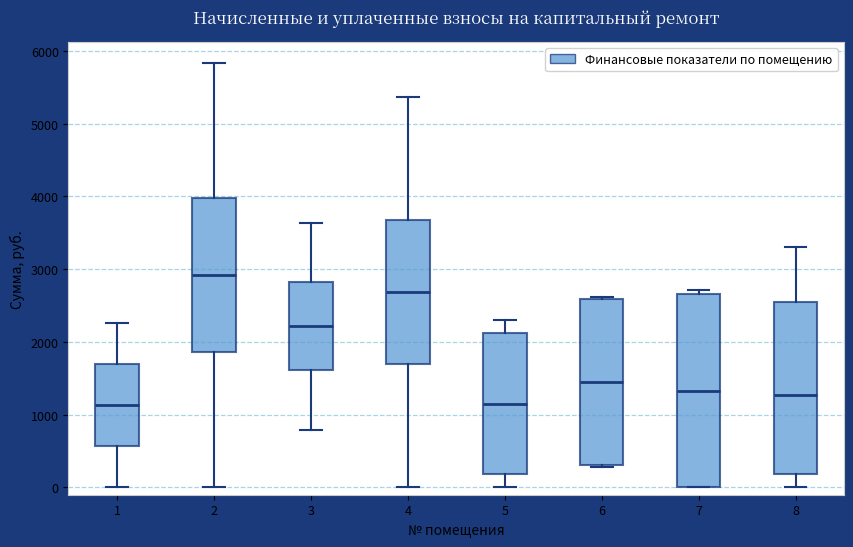

Reading left to right, read every box against the y-axis: the position of its median line, the range the box covers, and the ends of its whiskers. The values are not printed on the chart, so give them approximately, as read against the axis.

1: median 1100, box 600 to 1700, whiskers 0 to 2300
2: median 2900, box 1900 to 4000, whiskers 0 to 5800
3: median 2200, box 1600 to 2800, whiskers 800 to 3600
4: median 2700, box 1700 to 3700, whiskers 0 to 5400
5: median 1200, box 200 to 2100, whiskers 0 to 2300
6: median 1400, box 300 to 2600, whiskers 300 to 2600
7: median 1300, box 0 to 2700, whiskers 0 to 2700 (just above the box's upper edge)
8: median 1300, box 200 to 2500, whiskers 0 to 3300